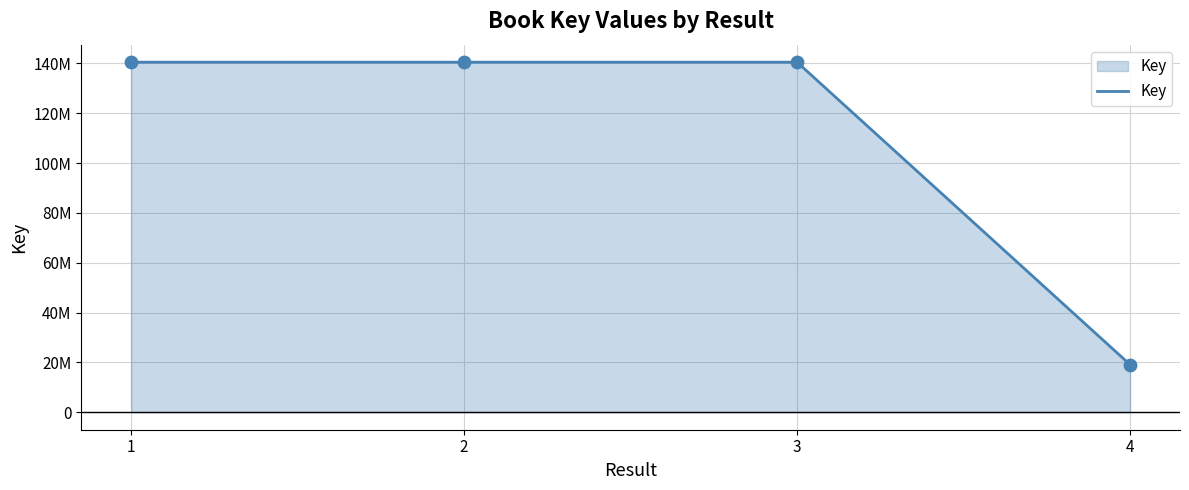

Is this an area chart (filled region under the line)?

Yes